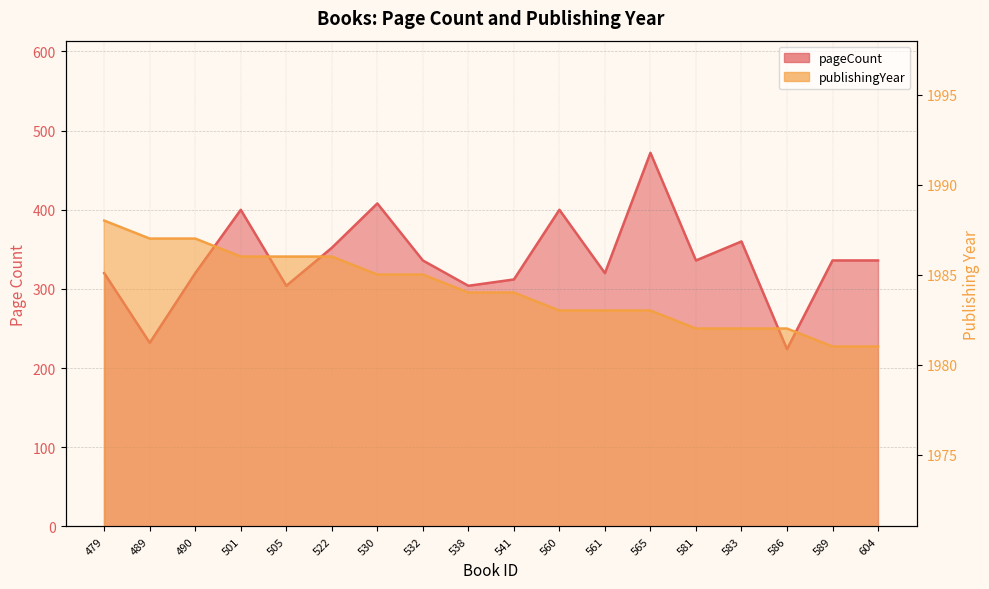

Read the pageCount value at 530, to the nearest 10.

410